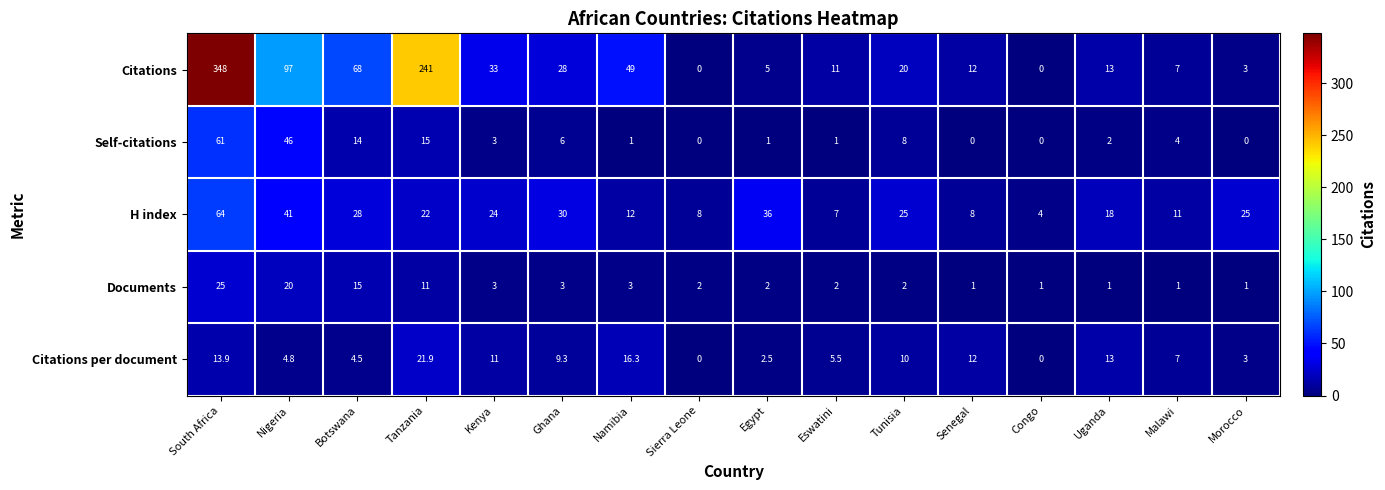

At which category is the sum across all series the highest?

South Africa